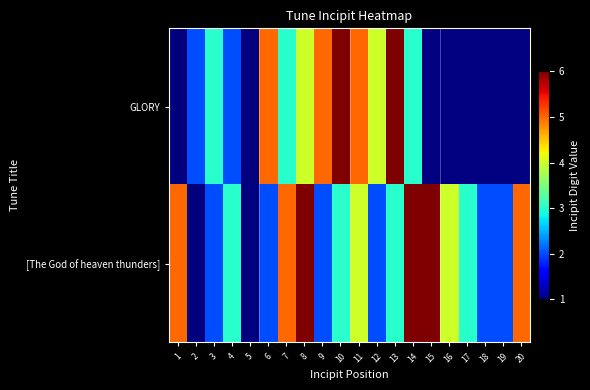

How many distinct data groups are displayed?

2